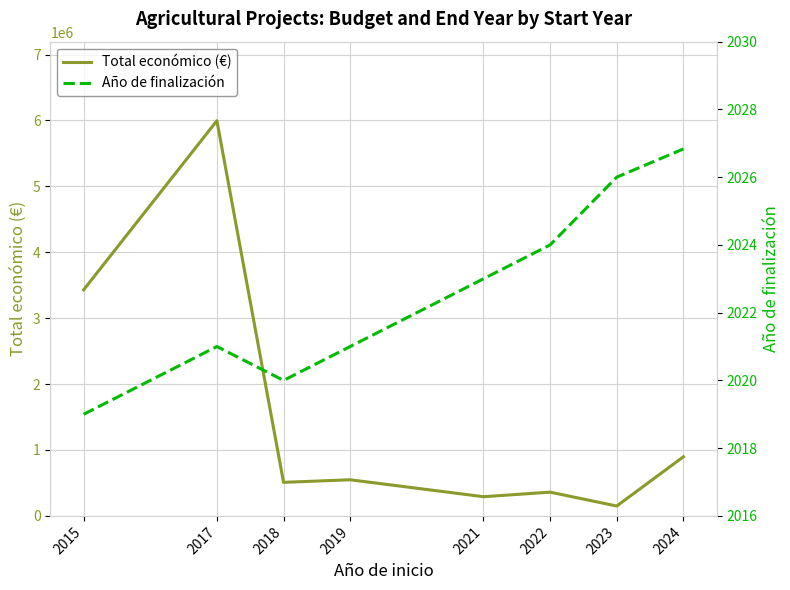

Reading right to left, list all the values displayed in this chart.

Total económico (€): 2024=896848.5	2023=150000.0	2022=360292.0	2021=291200.0	2019=548129.3	2018=509019.0	2017=5996175.0	2015=3429908.0
Año de finalización: 2024=2026.8	2023=2026.0	2022=2024.0	2021=2023.0	2019=2021.0	2018=2020.0	2017=2021.0	2015=2019.0